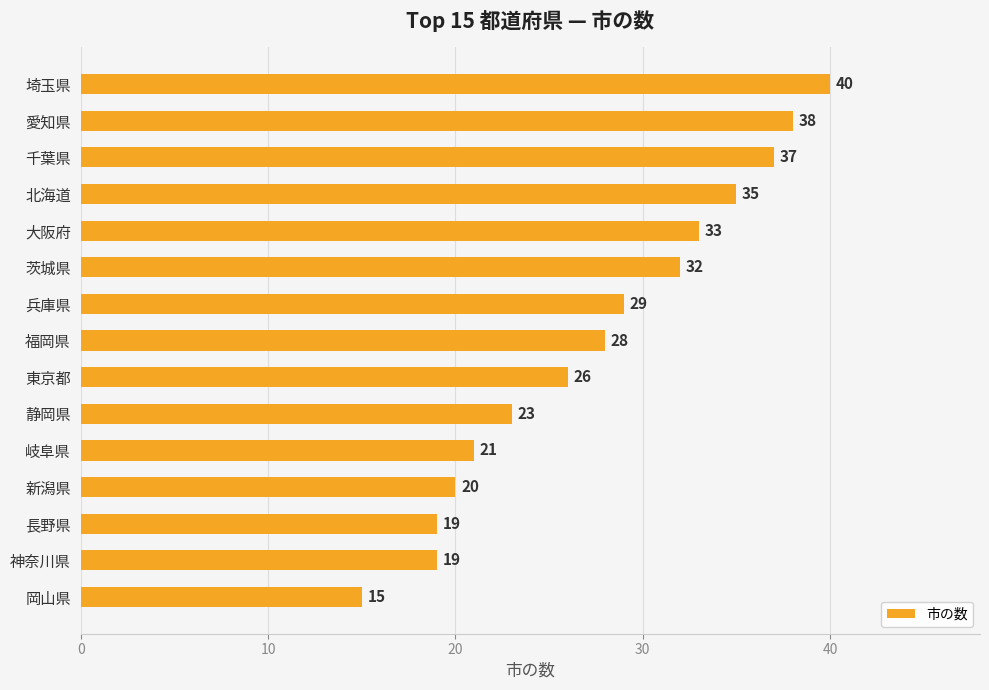

The chart shows a value of 13 at 愛知県. True or false?

False